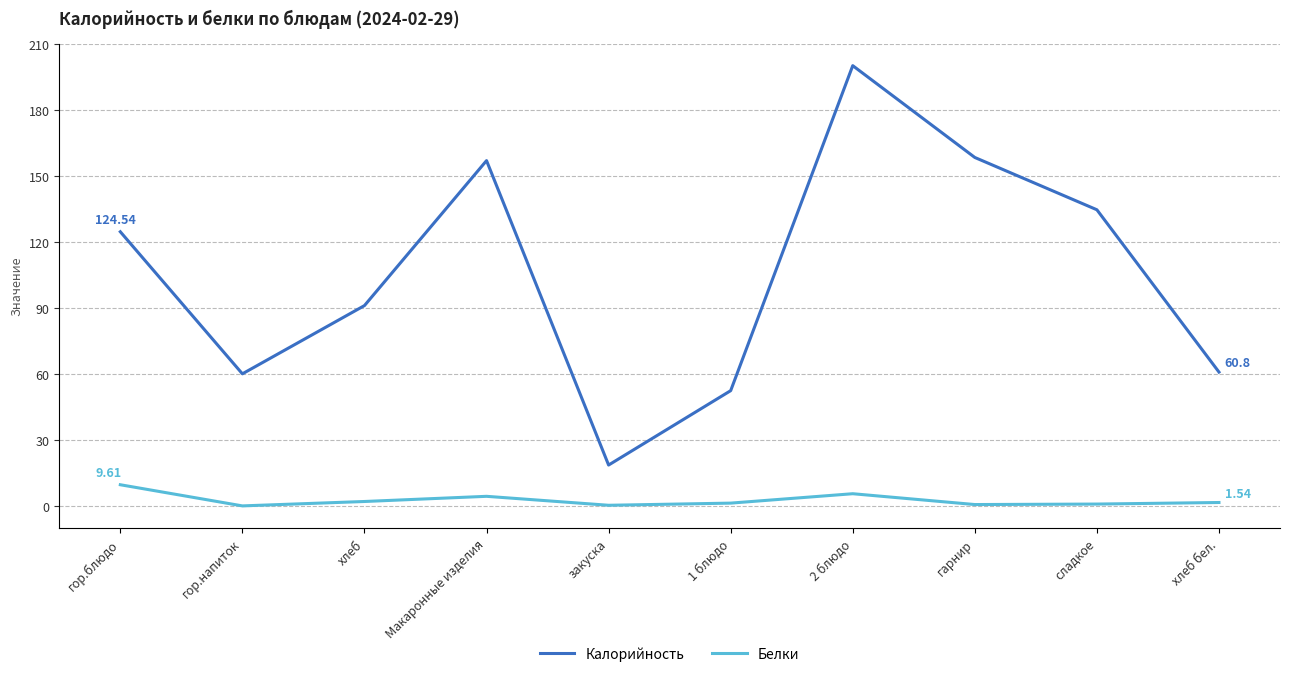

At гарнир, list the series in order from largest to smallest.

Калорийность, Белки